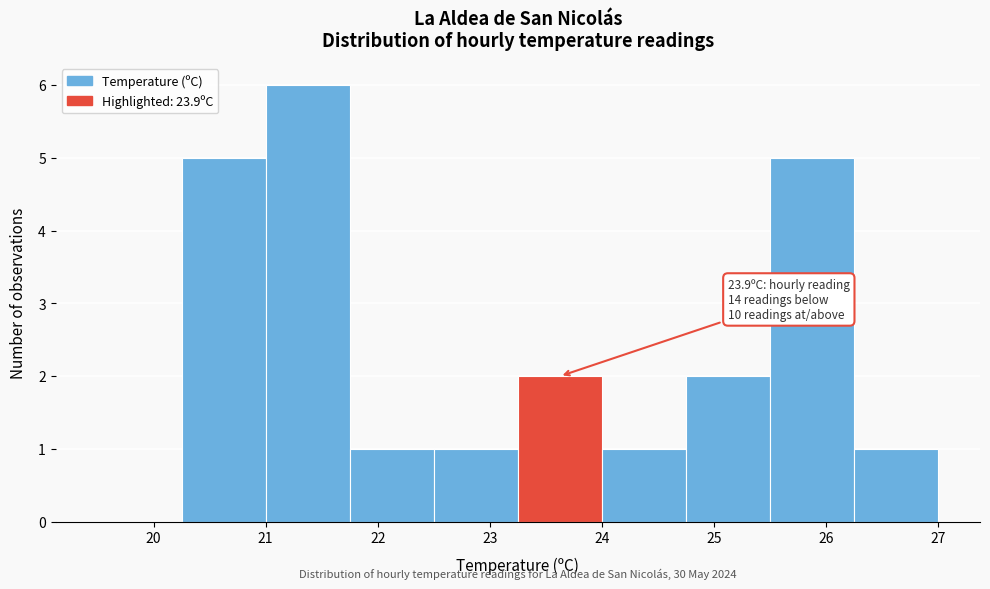

Which range on the x-axis has the tallest bar?

21.00 to 21.75